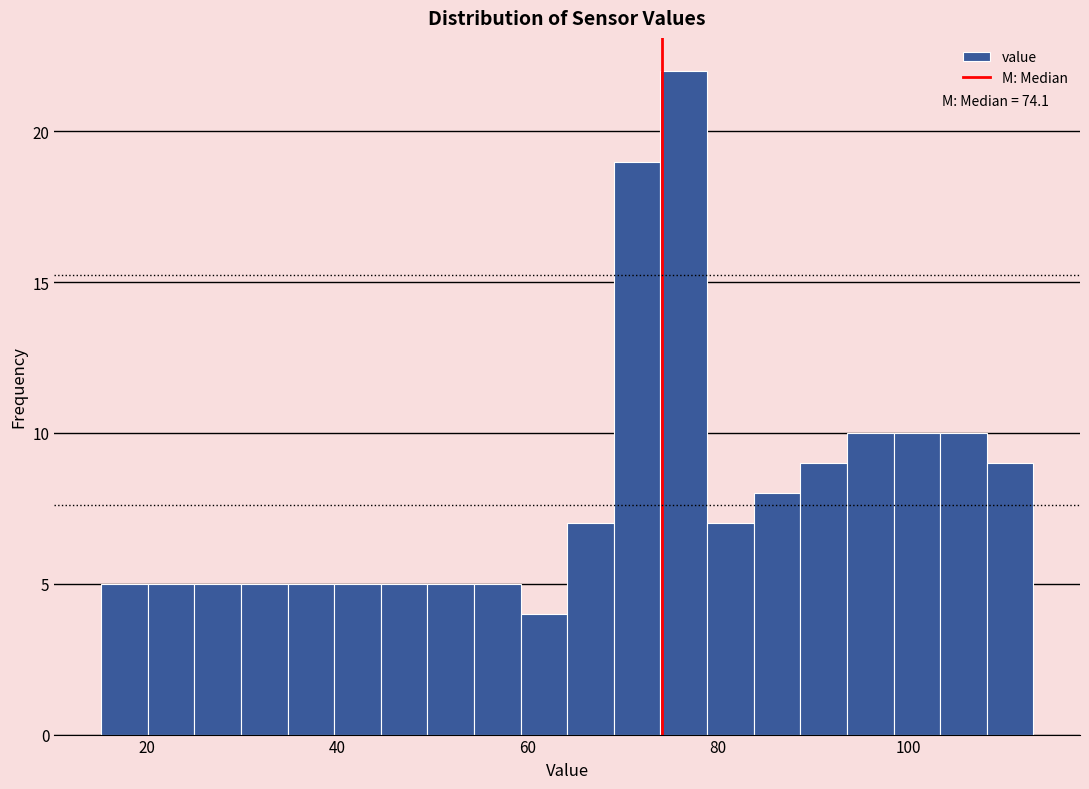

Read against the x-axis, roughly where is the centre of the tallest bar?

76